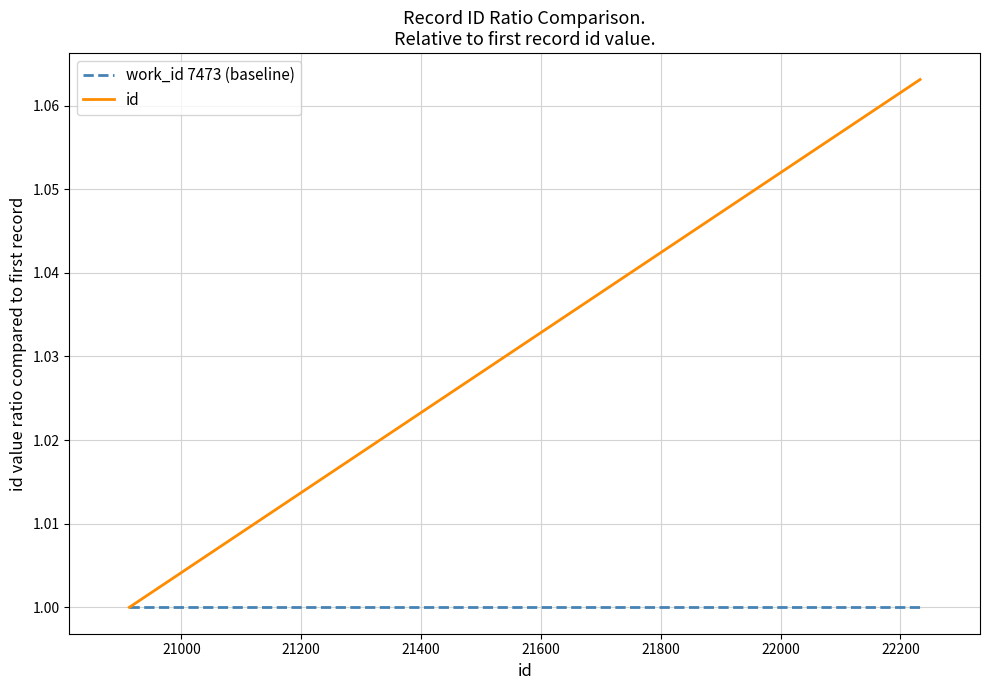

Does the chart have visible grid lines?

Yes